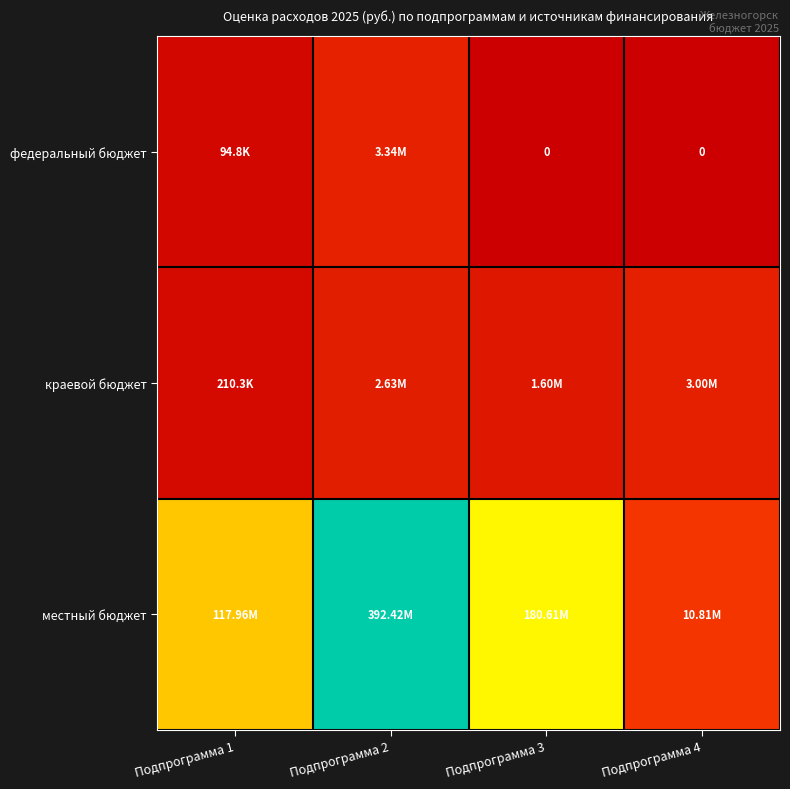

Which category has the lowest value in the федеральный бюджет series?

Подпрограмма 3